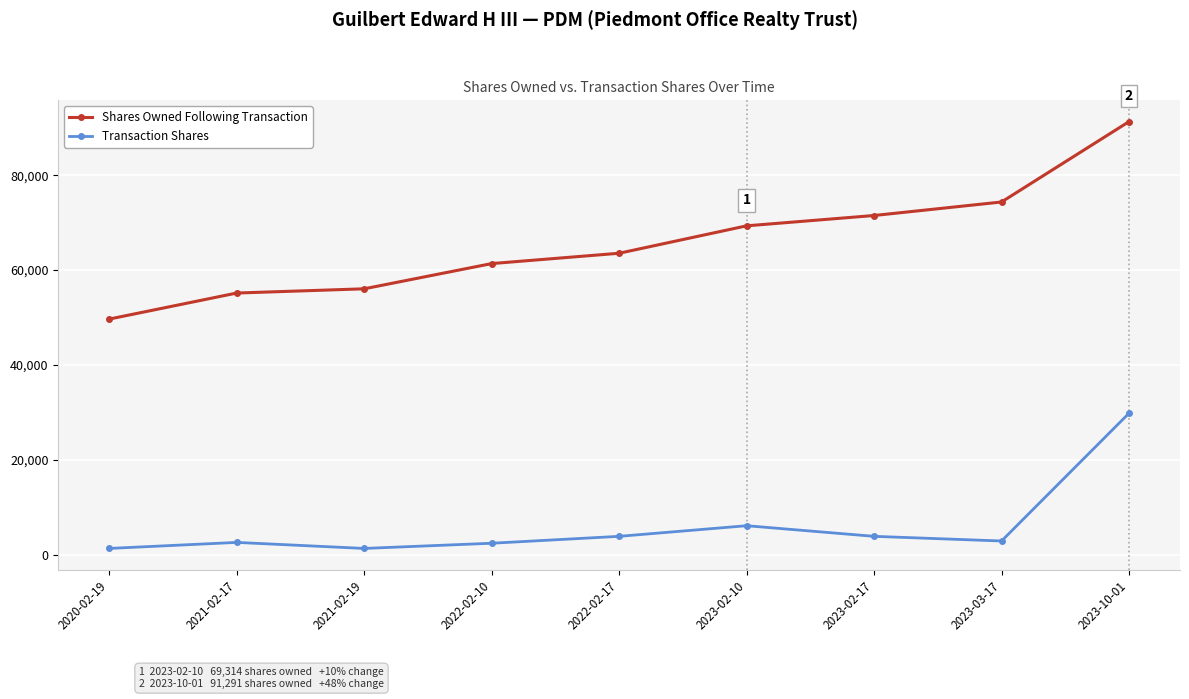

True or false: Transaction Shares and Shares Owned Following Transaction intersect in this chart.

False